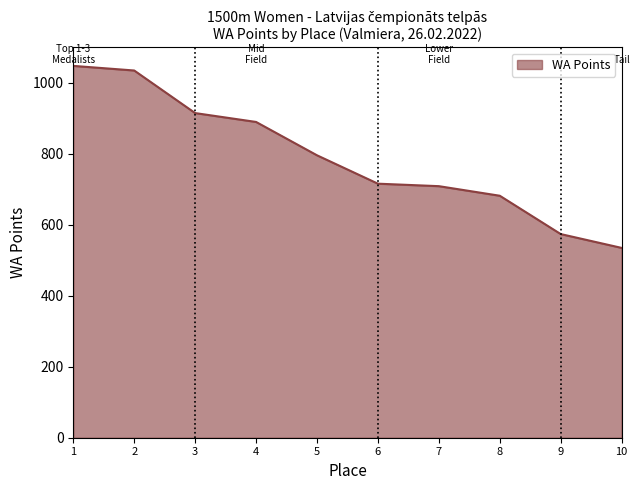

Does the chart display data point markers on the line(s)?

No